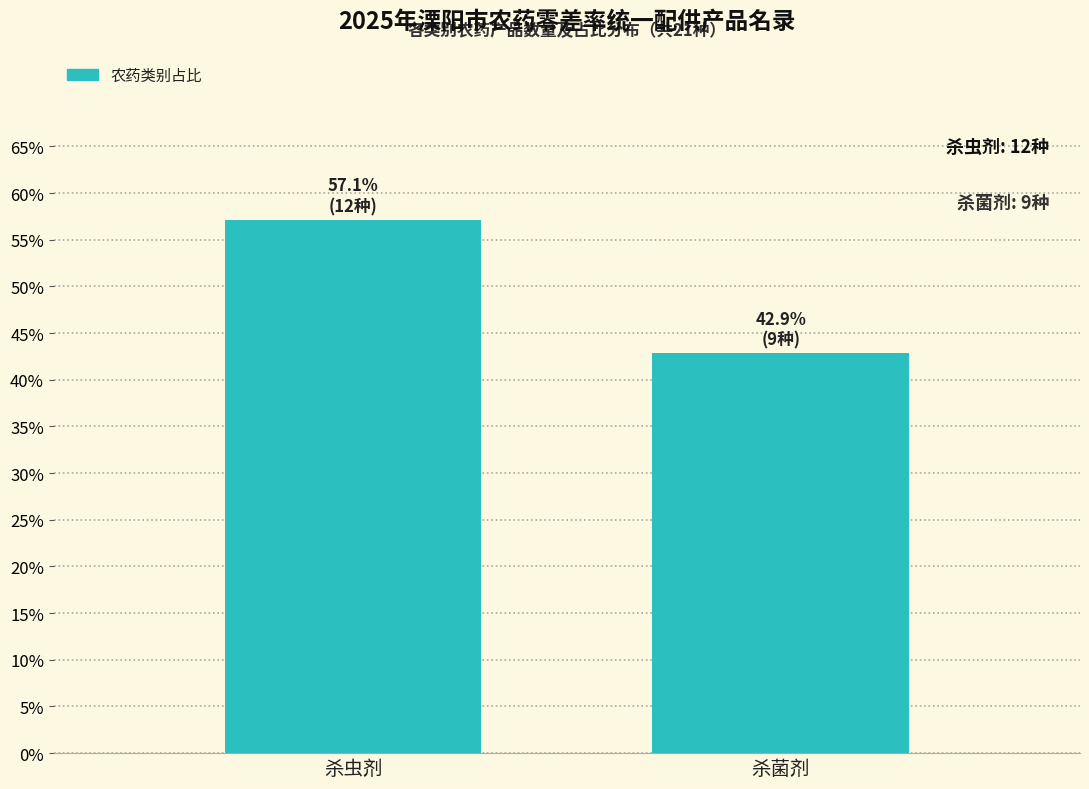

Reading right to left, extract all data points from this chart.

42.9	57.1